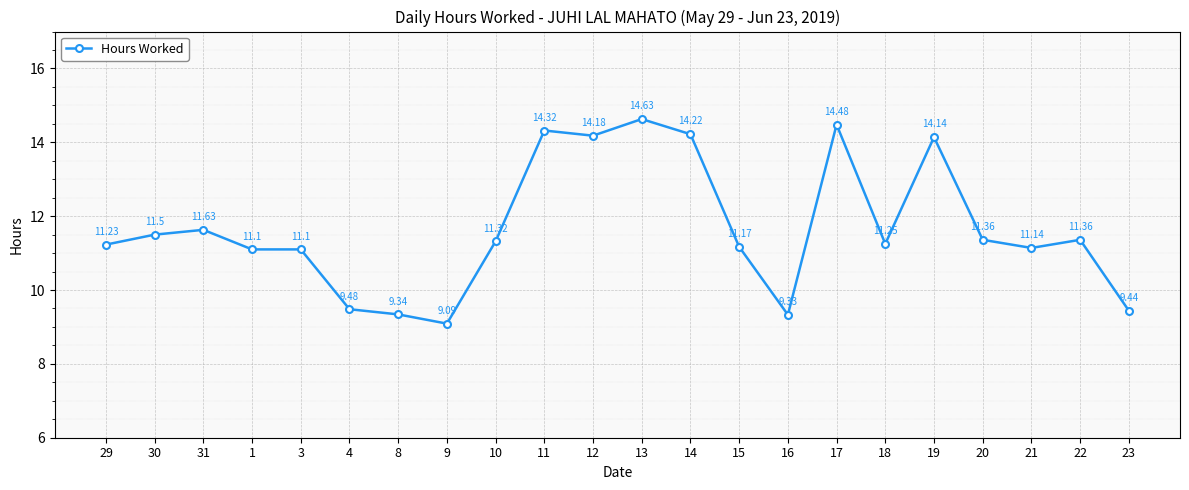

True or false: there are more than 1 points higher than both neighbors.

True